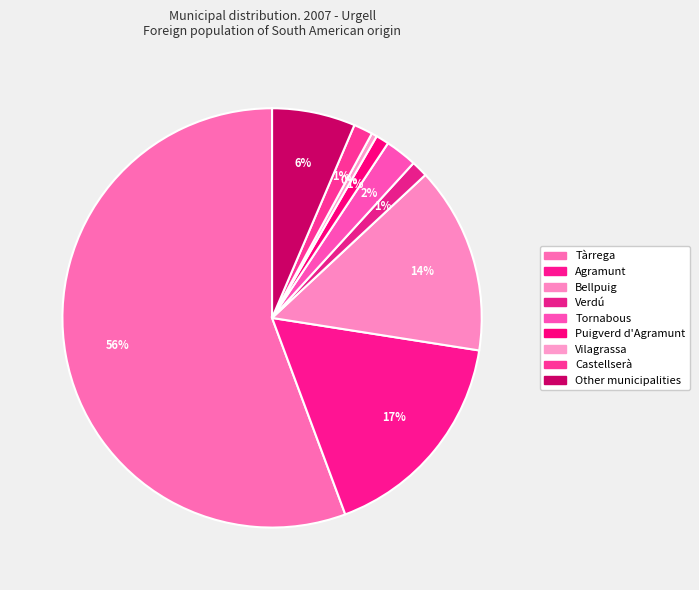

Which category has the biggest portion of the pie?

Tàrrega